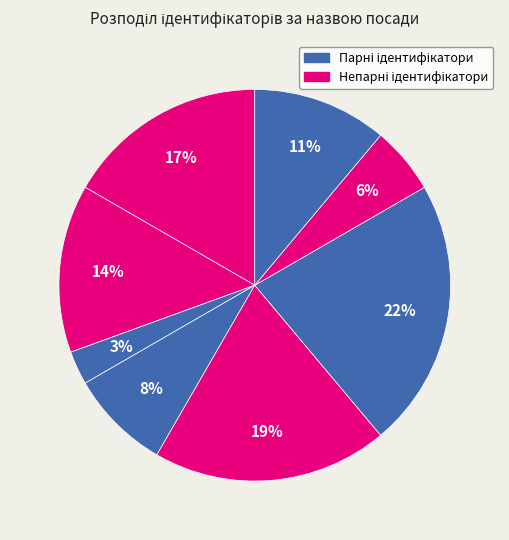

Count the number of slices in the pie.

8